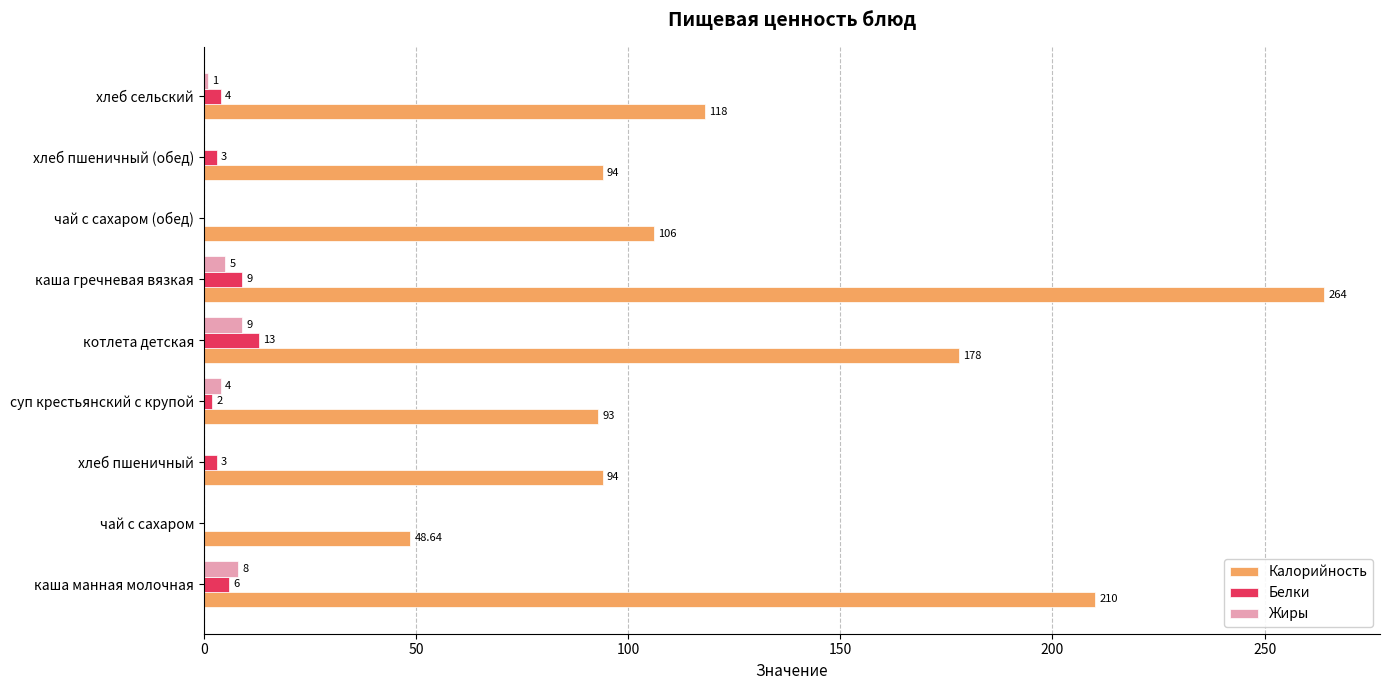

What is the sum of all Калорийность values?

1205.6